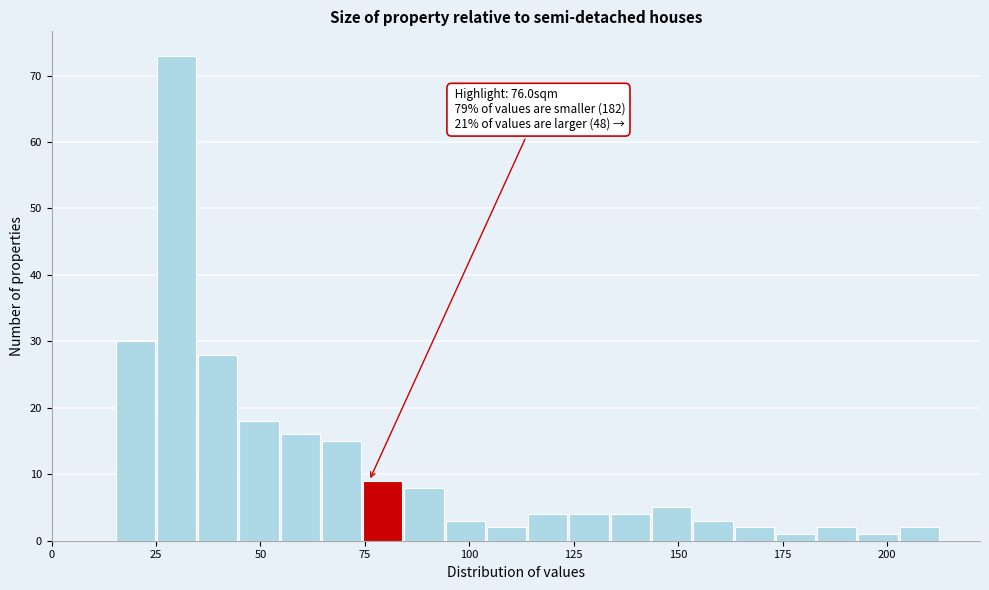

Around what value on the x-axis is the tallest bar? Give the approximate position of its centre, as read against the axis.

30